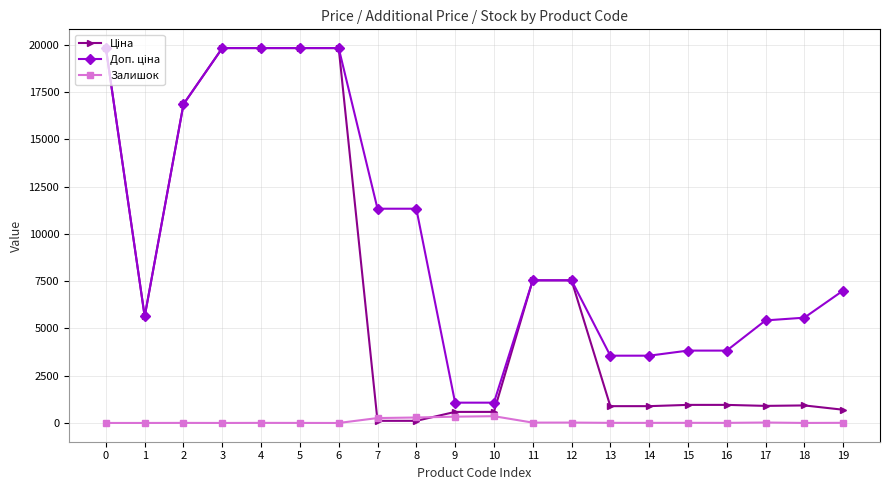

What is the greatest value displayed?

19831.1